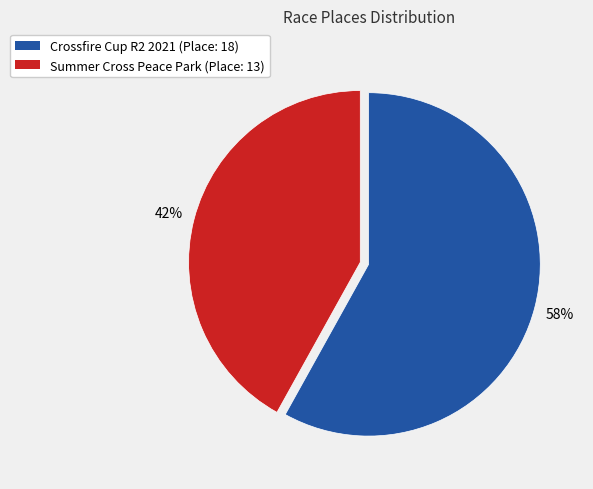

Approximately how many times larger is the value at Summer Cross Peace Park compared to Crossfire Cup R2 2021?

0.7